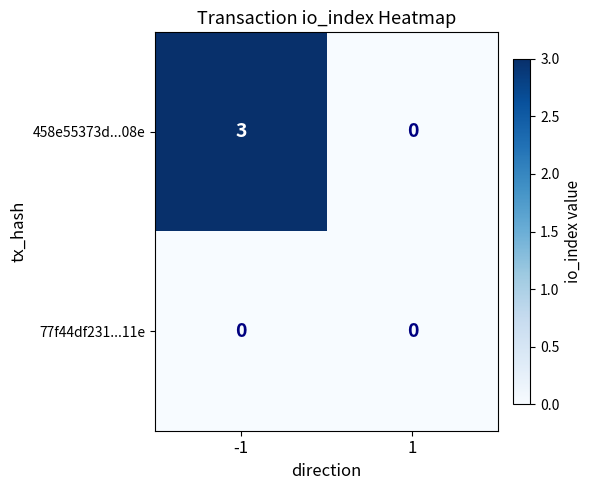

Reading left to right, list all the values displayed in this chart.

458e55373d...08e: -1=3	1=0
77f44df231...11e: -1=0	1=0